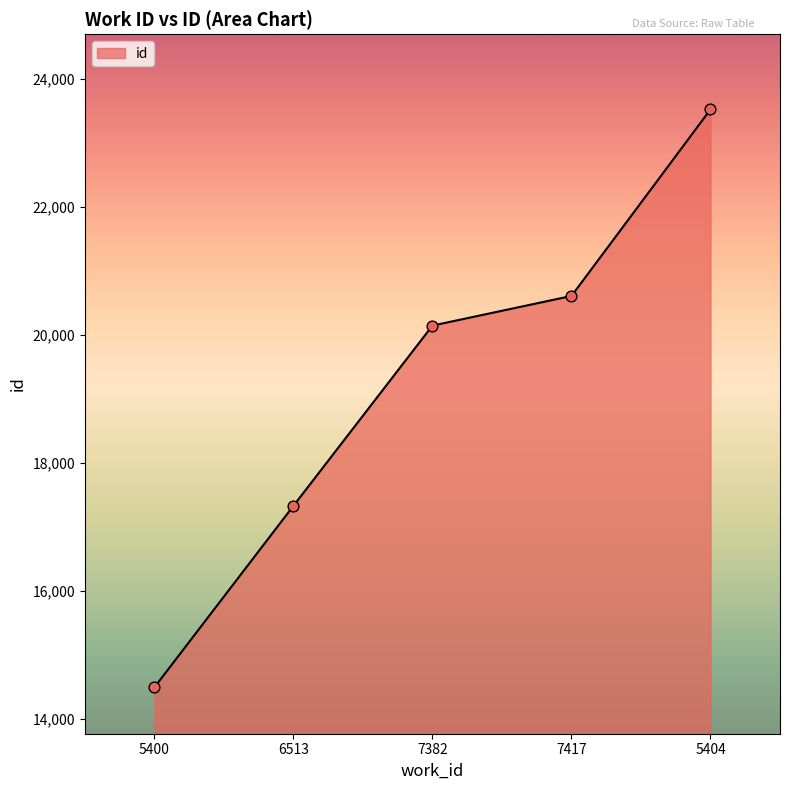

What is the ratio of the value at 6513 to the value at 7382?

0.9